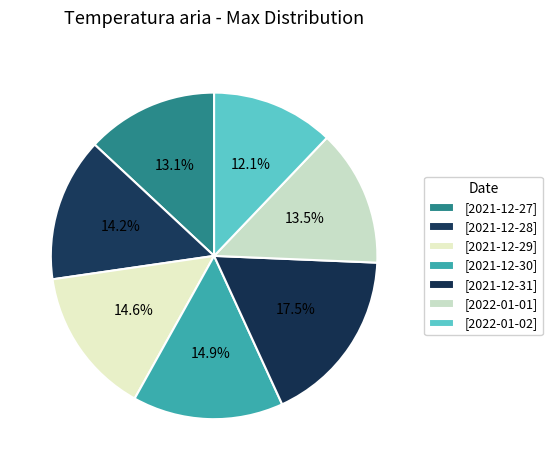

Which slice is the smallest?

2022-01-02